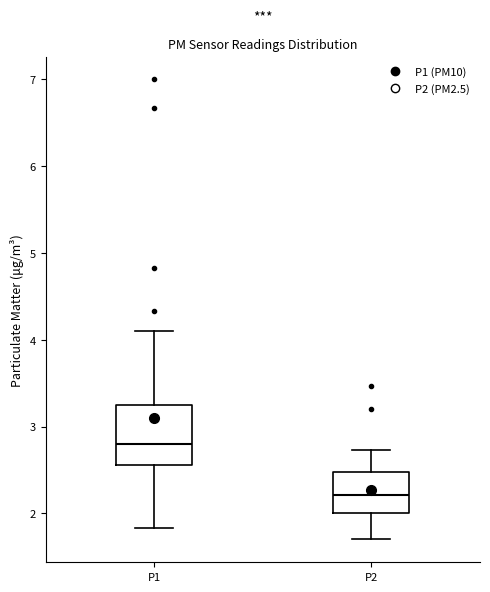

Which box's median line is the lowest?

P2